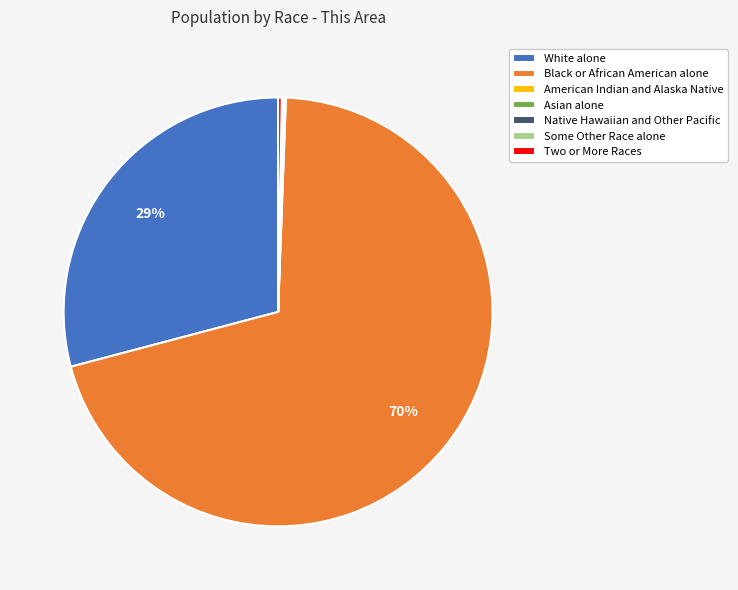

Combined, do Two or More Races and Black or African American alone account for over 50%?

Yes